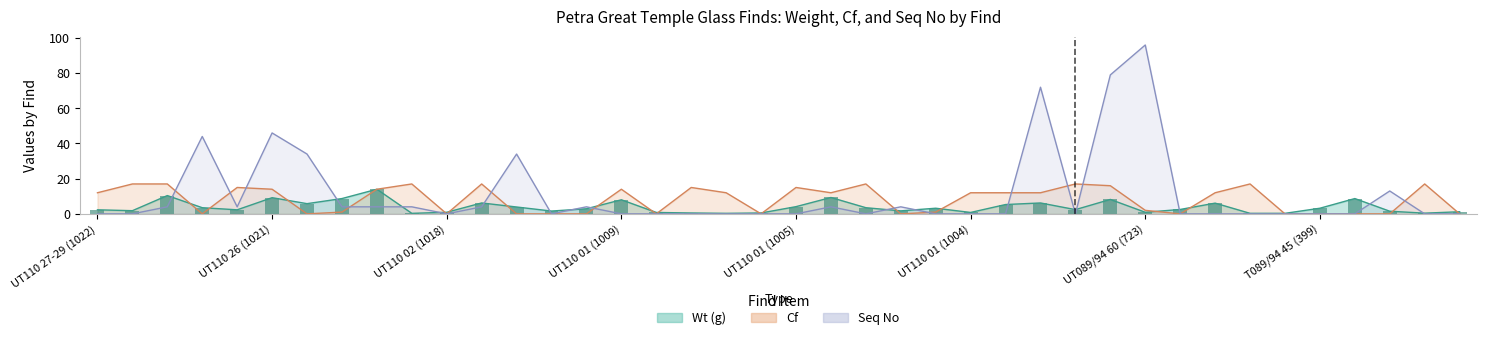

What is the value of the Cf bar at the 3rd from the left?

17.0